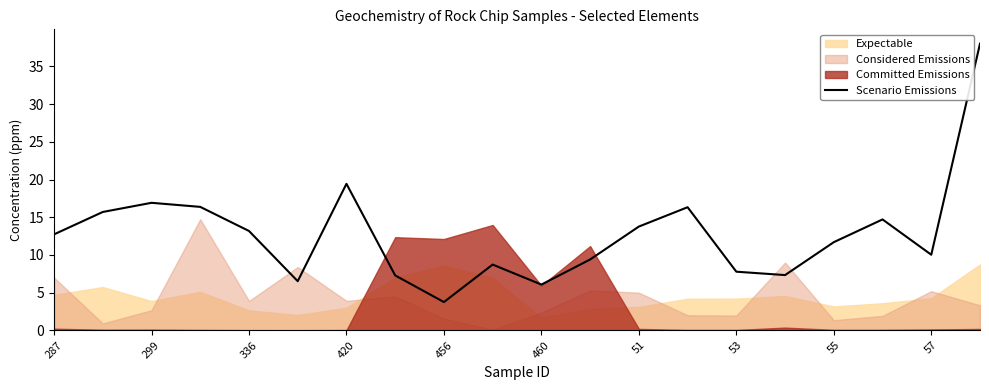

What is the maximum value for Scenario Emissions?

38.0